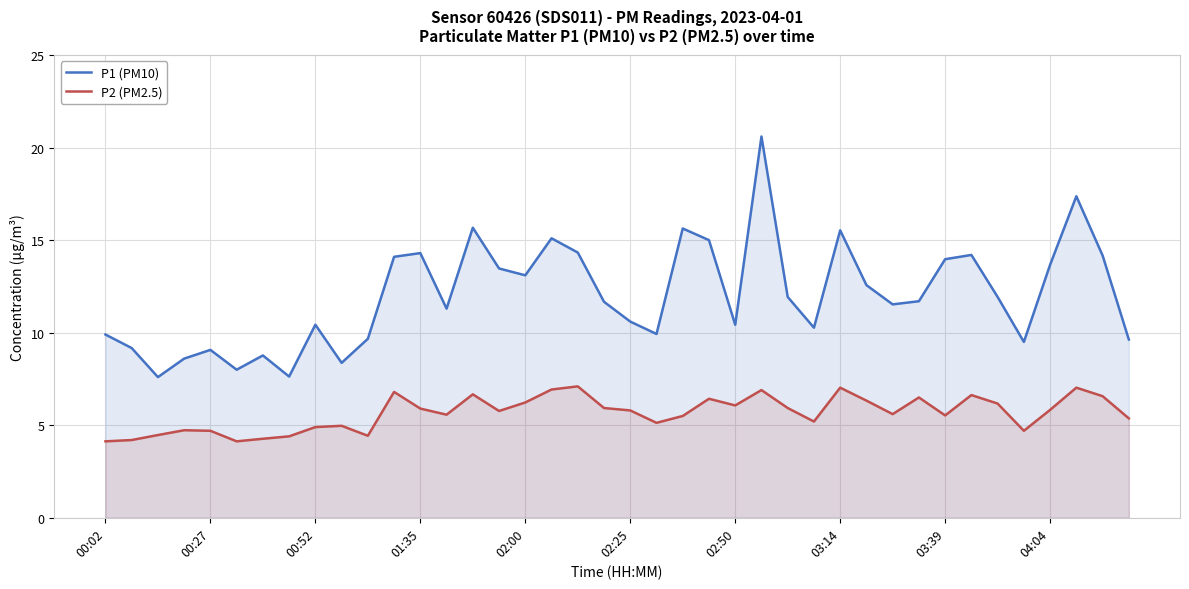

True or false: P1 (PM10) and P2 (PM2.5) cross at least once.

False